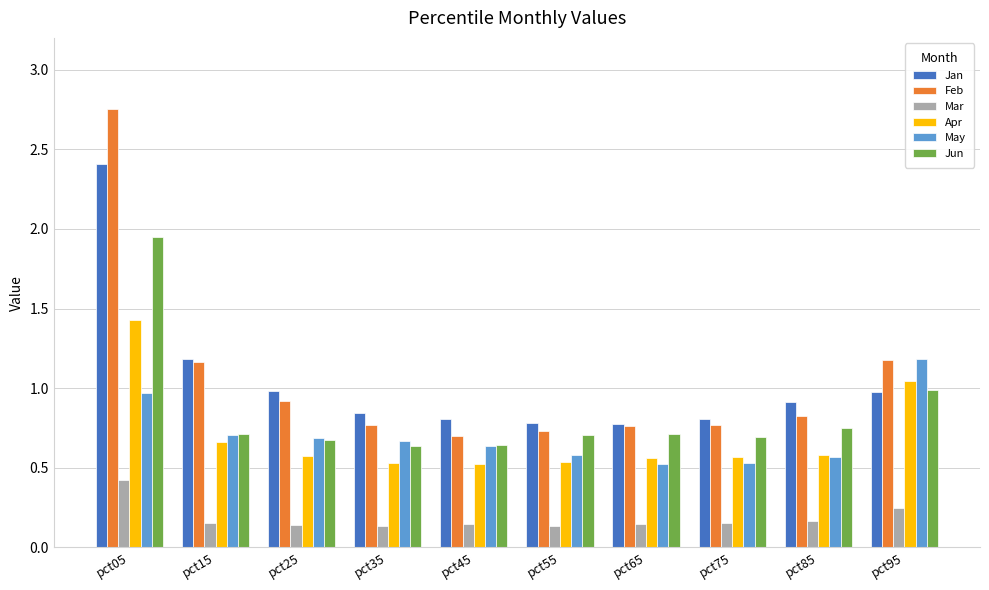

Which series has the largest range (max minus min)?

Feb